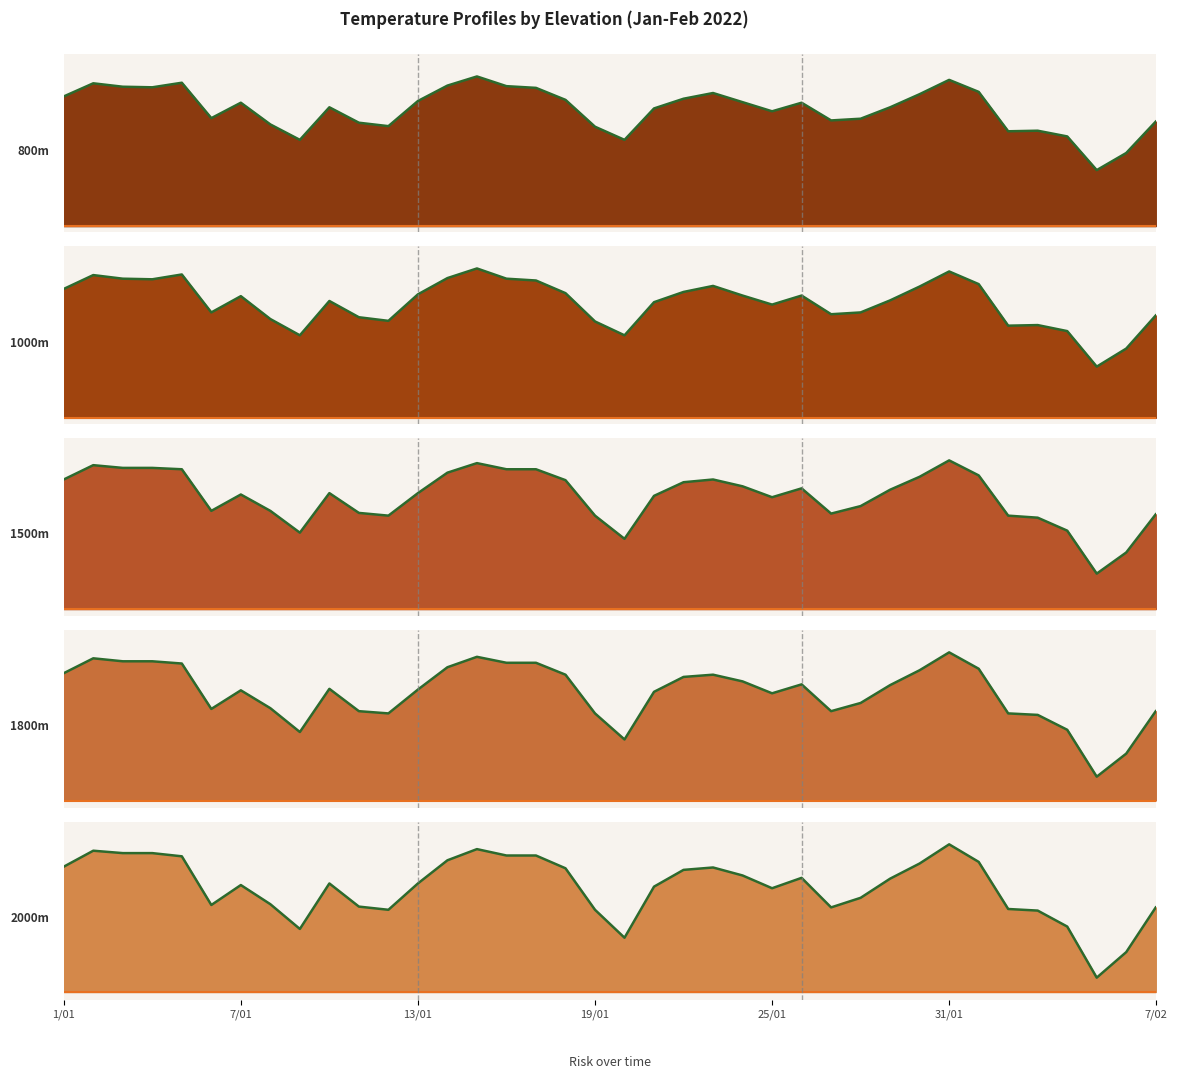

What is the lowest value of the 1500m High Temp series?

5.2